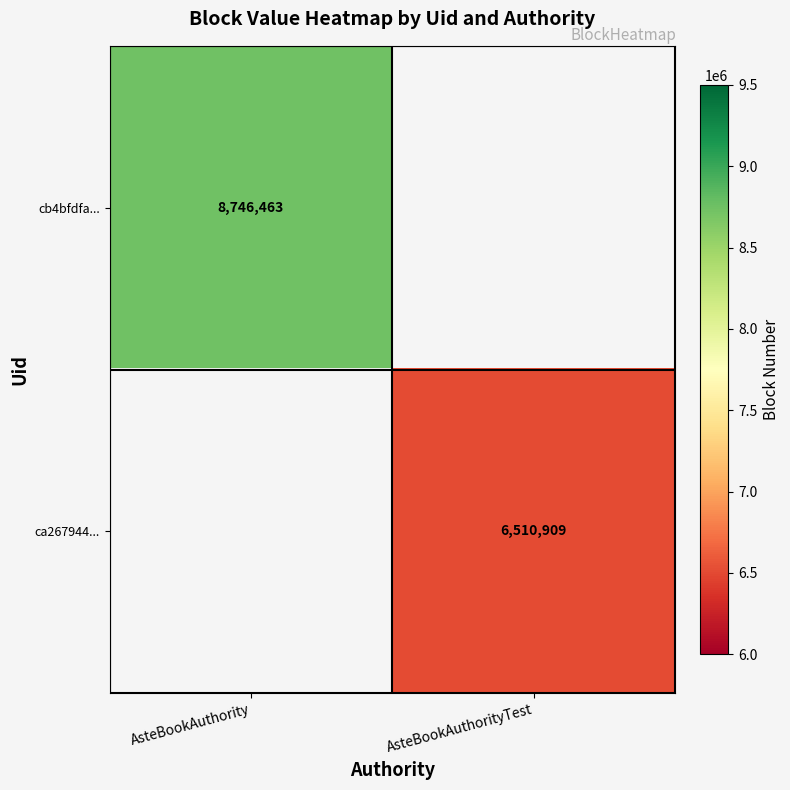

Count the number of categories in the chart.

2